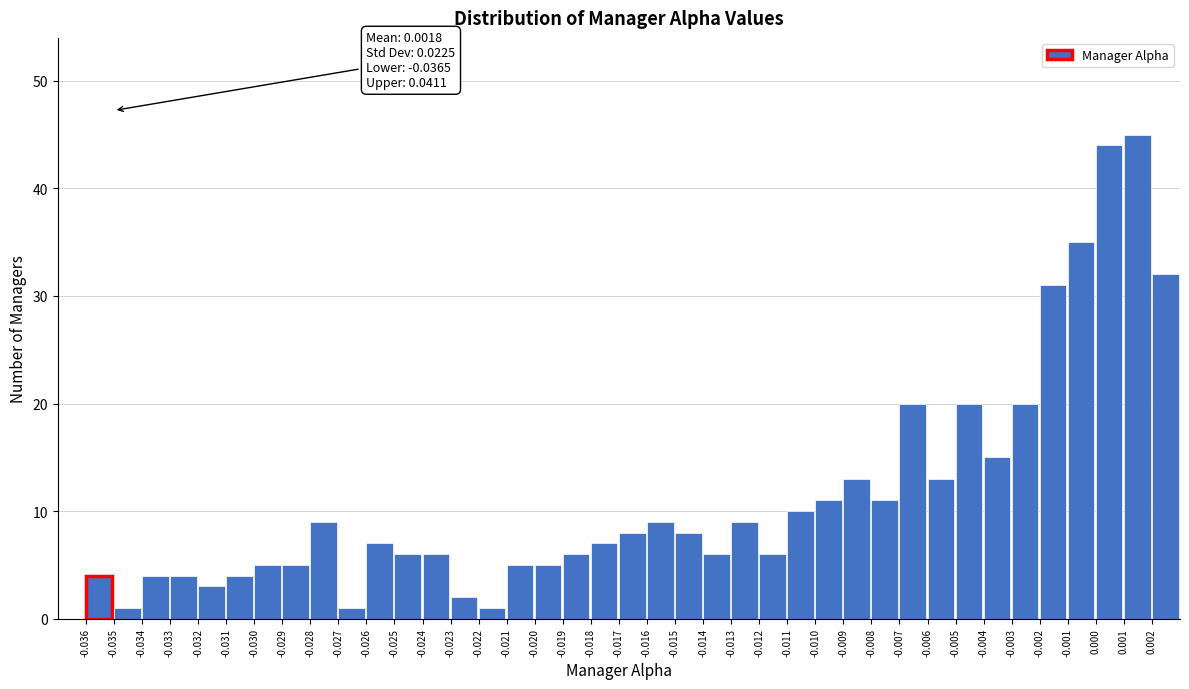

Is it true that the value at 0.000 is 62?

False